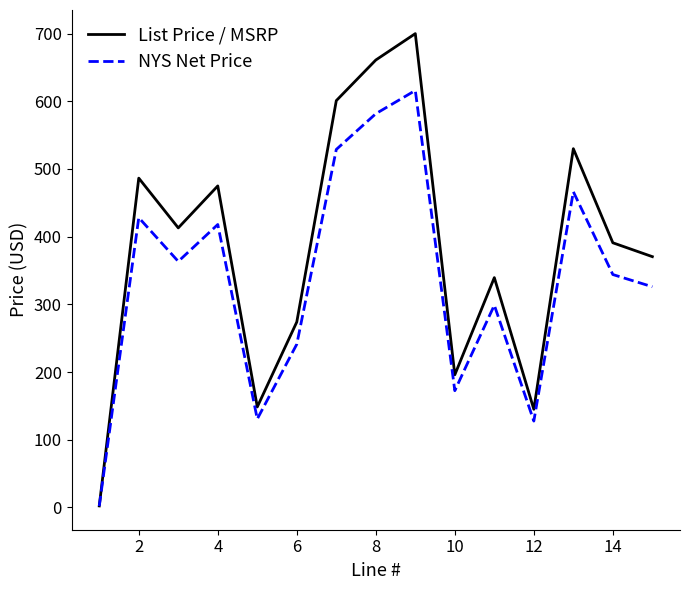

What is the maximum value for NYS Net Price?

616.0